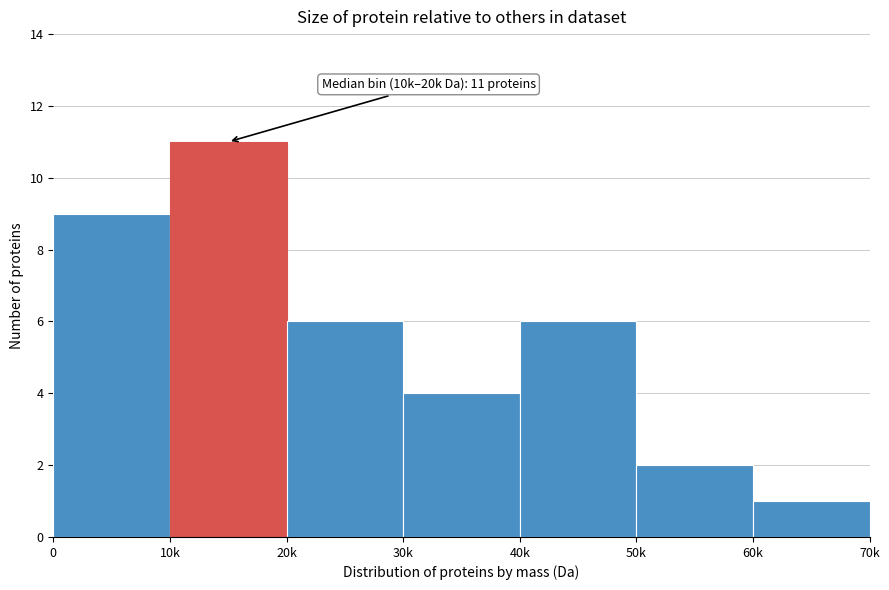

Reading right to left, list all the values displayed in this chart.

1	2	6	4	6	11	9